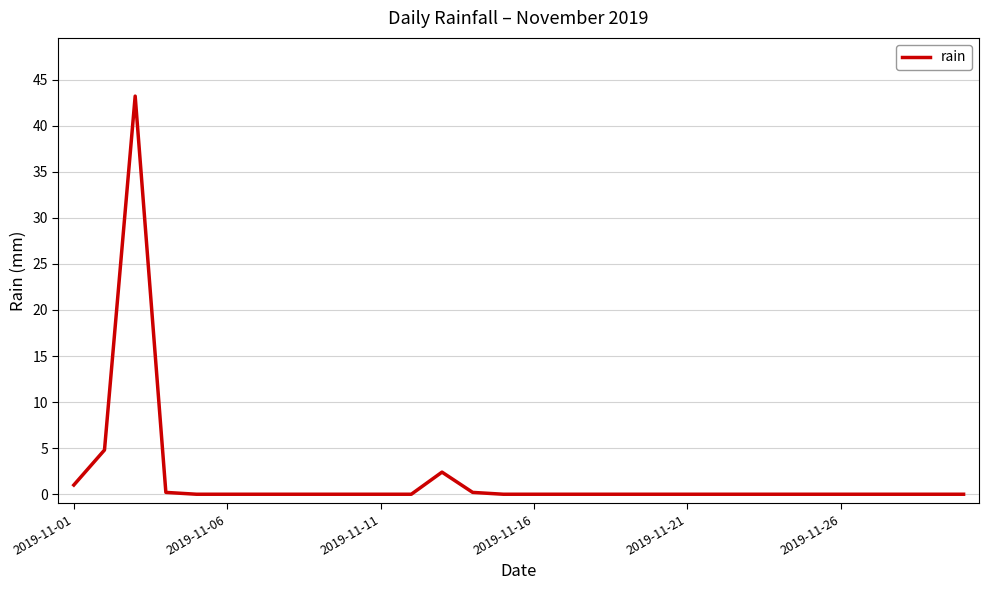

What is the maximum value shown in the chart?

43.2